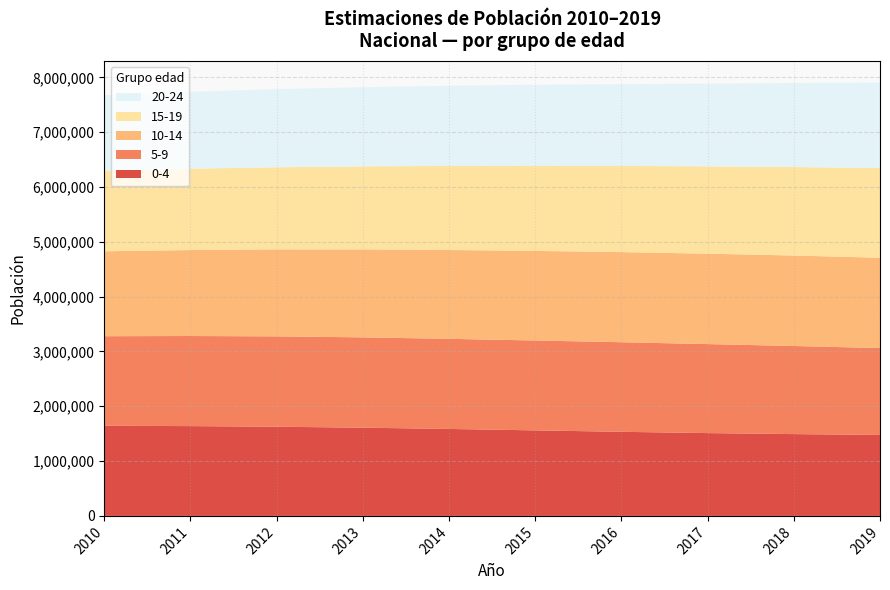

What is the minimum value for 0-4?

1476817